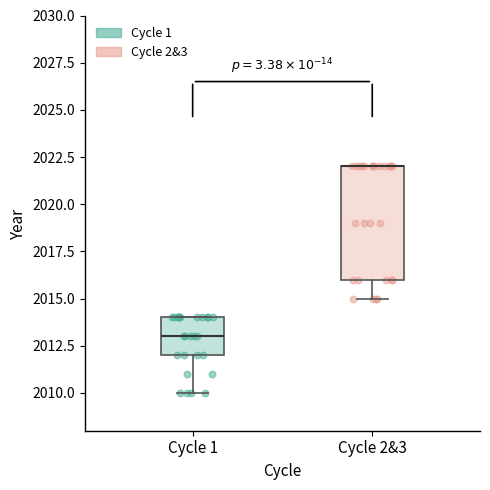

Which box is the tallest, from its lower edge to its upper edge?

Cycle 2&3